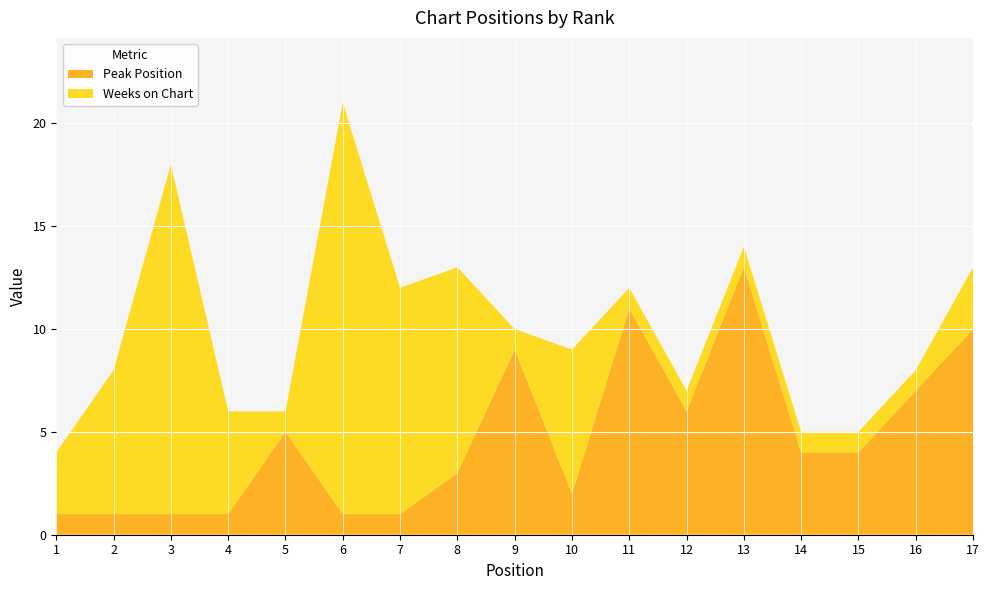

Reading left to right, what are all the values shown in this chart?

Peak Position: 1	1	1	1	5	1	1	3	9	2	11	6	13	4	4	7	10
Weeks on Chart: 3	7	17	5	1	20	11	10	1	7	1	1	1	1	1	1	3